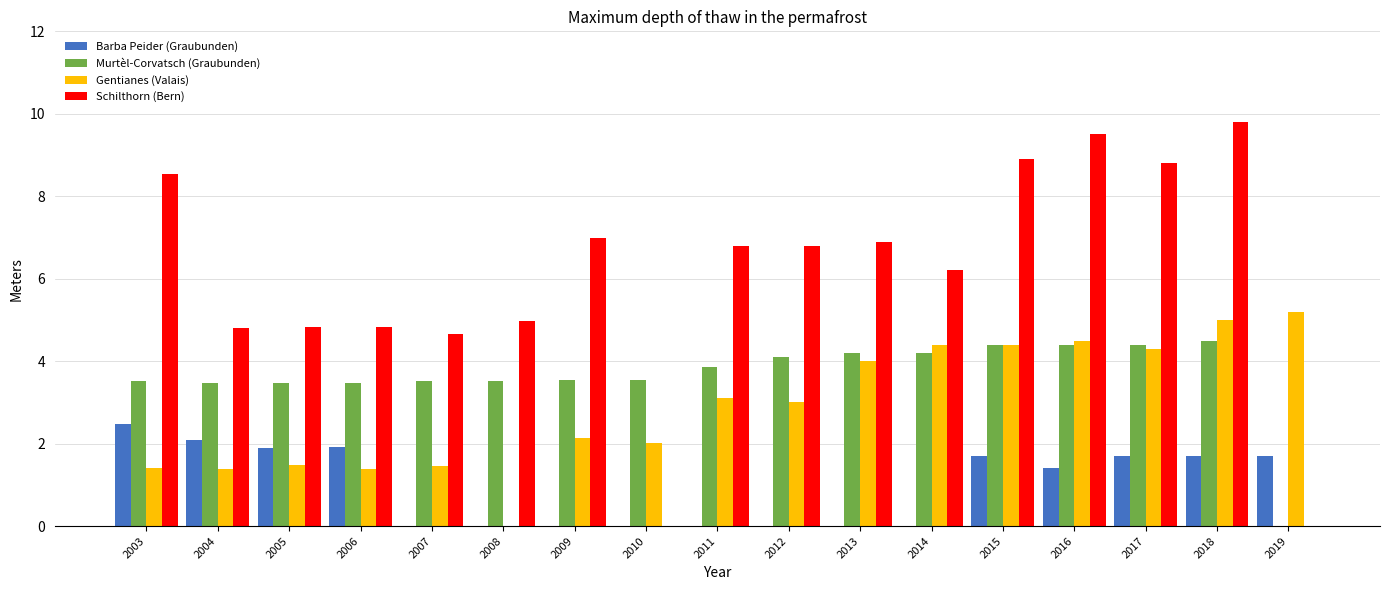

Read the Gentianes (Valais) value at 2010.

2.0